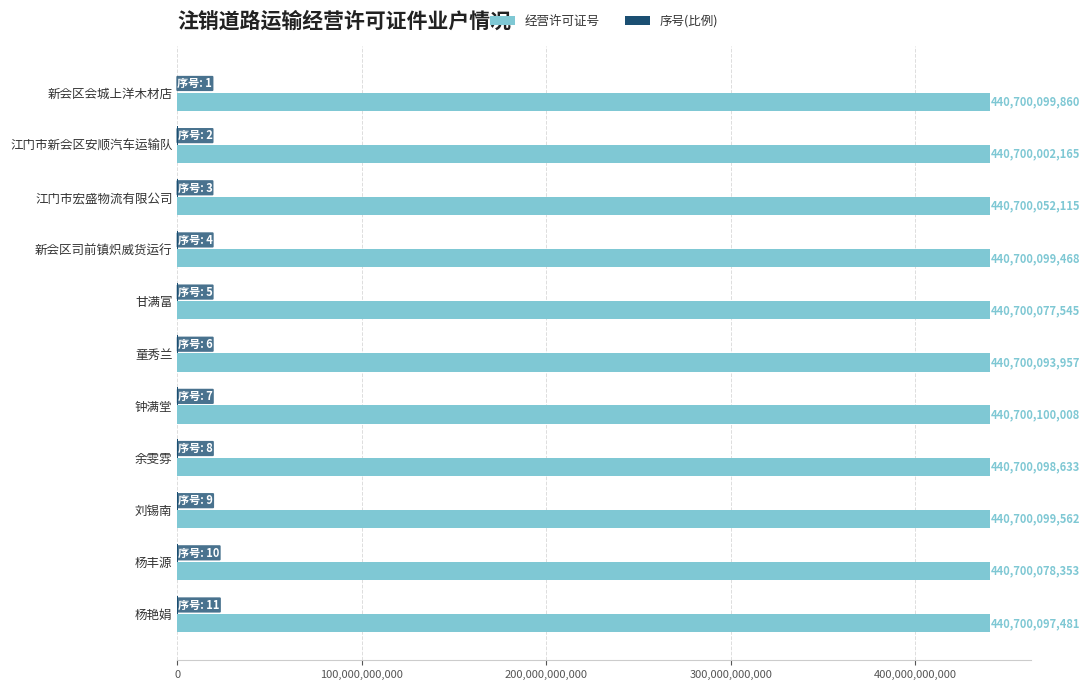

The 经营许可证号 series shows 440700097481 at 杨艳娟. True or false?

True